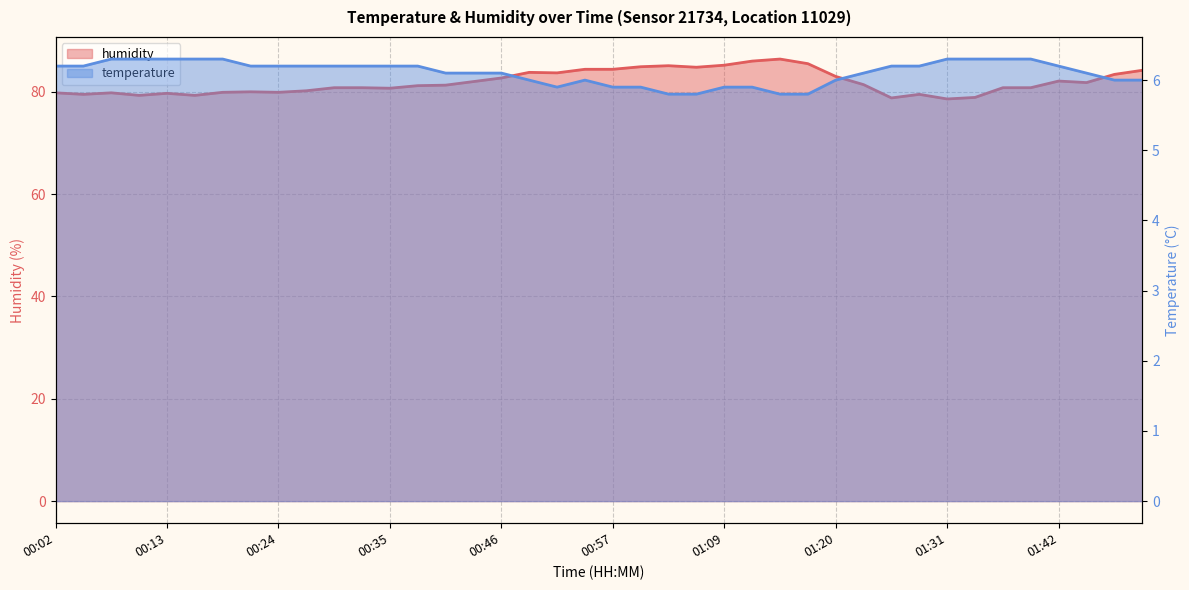

The value of temperature at 01:31 is 6.3. True or false?

True